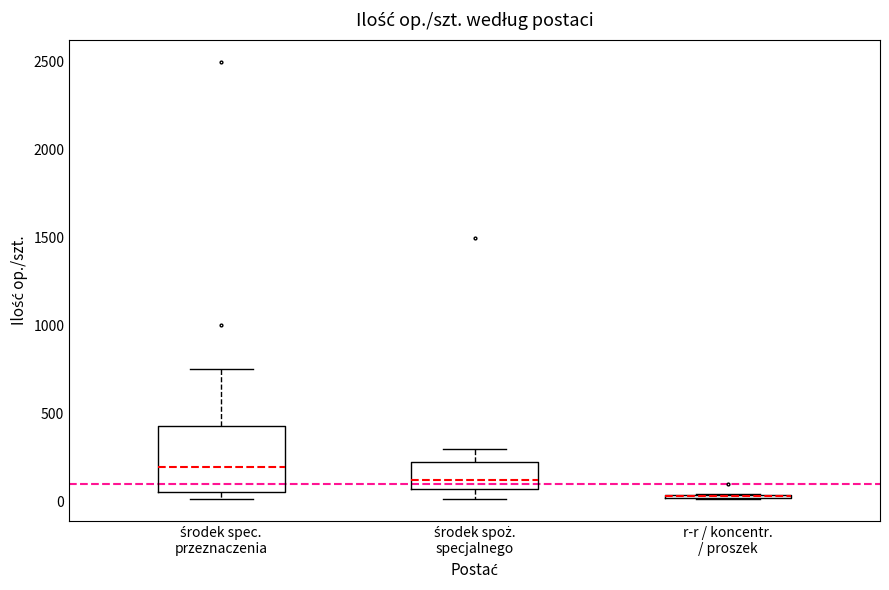

Reading left to right, read every box against the y-axis: the position of its median line, the range the box covers, and the ends of its whiskers. The values are not printed on the chart, so give them approximately, as read against the axis.

środek spec. przeznaczenia: median 200, box 50 to 450, whiskers 0 to 750
środek spoż. specjalnego: median 100, box 50 to 250, whiskers 0 to 300
r-r / koncentr. / proszek: box collapsed to a line at 50, whiskers 0 to 50